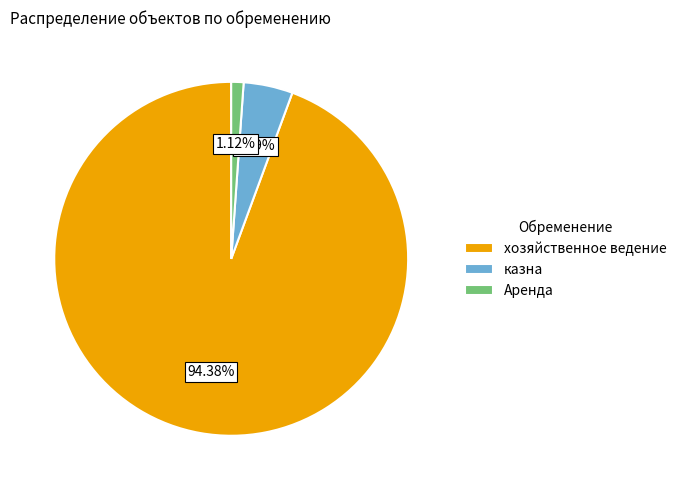

Which has a higher value, Аренда or хозяйственное ведение?

хозяйственное ведение